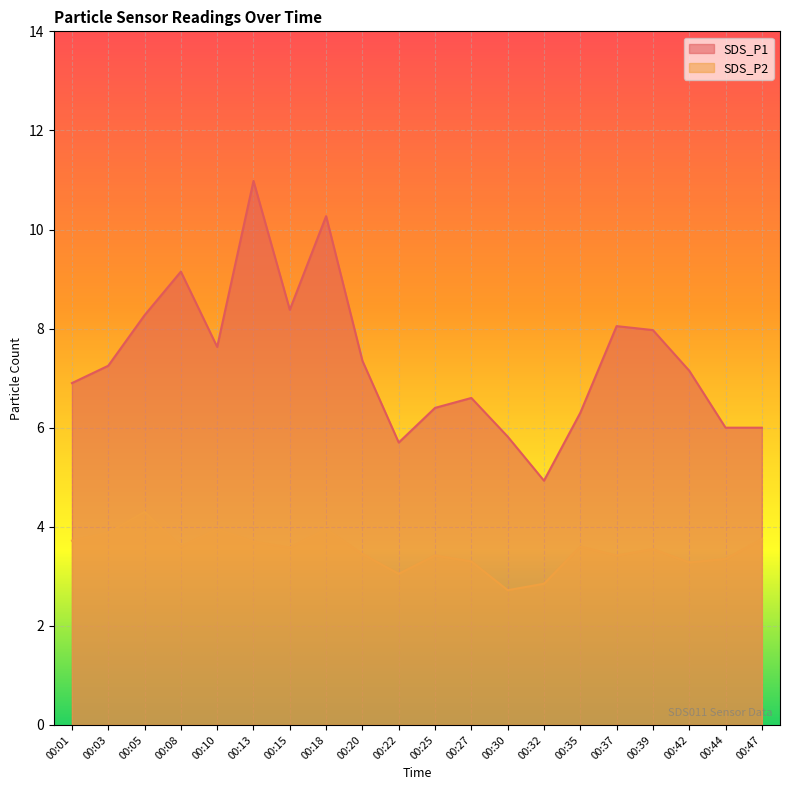

What are all the series names shown in the legend?

SDS_P1, SDS_P2